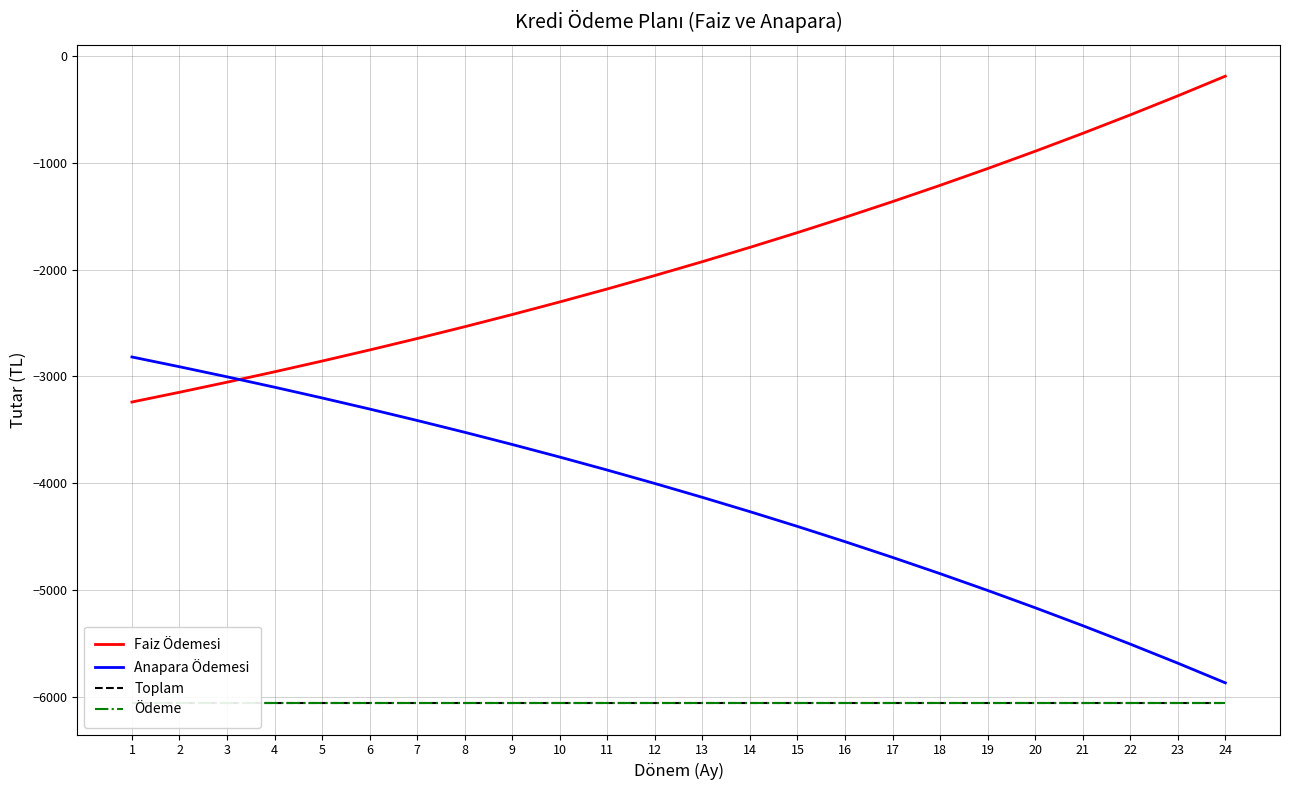

The Anapara Ödemesi series shows -1980.7 at 15. True or false?

False